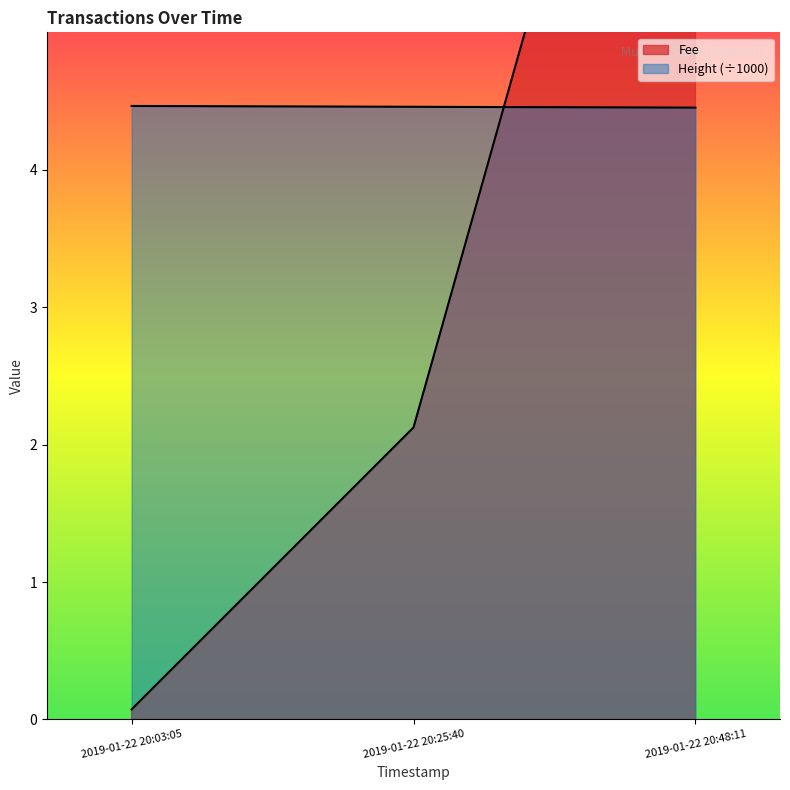

What is the maximum value for Fee?

9.4